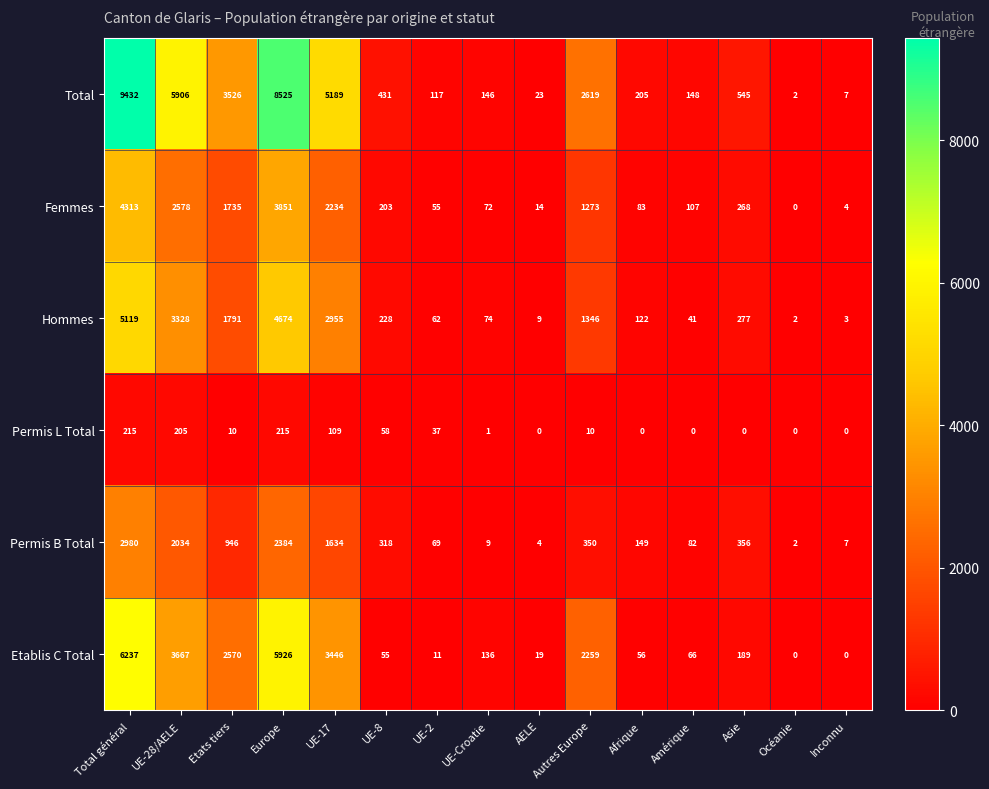

Count the number of categories in the chart.

15